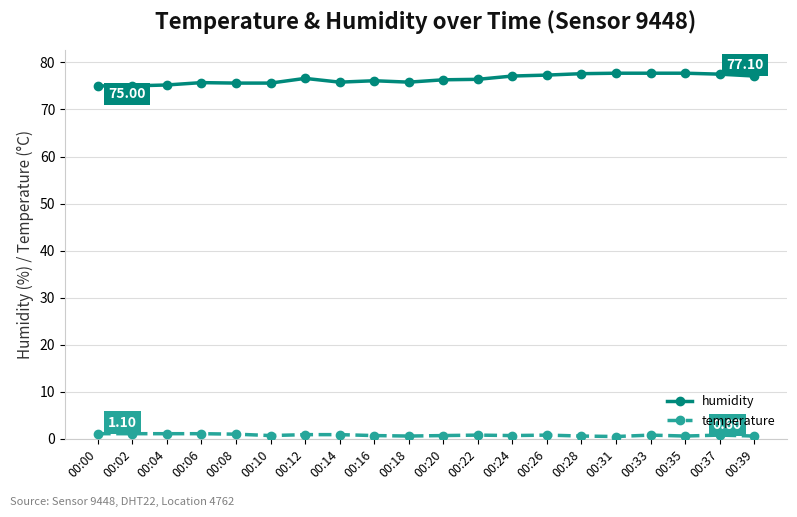

Rank the series at 00:14 from lowest to highest value.

temperature, humidity